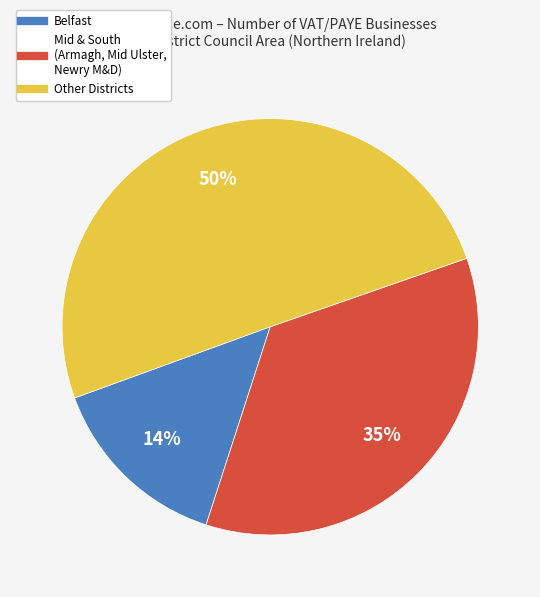

To the nearest percent, what is the difference between the largest and smallest slice percentages?

36%